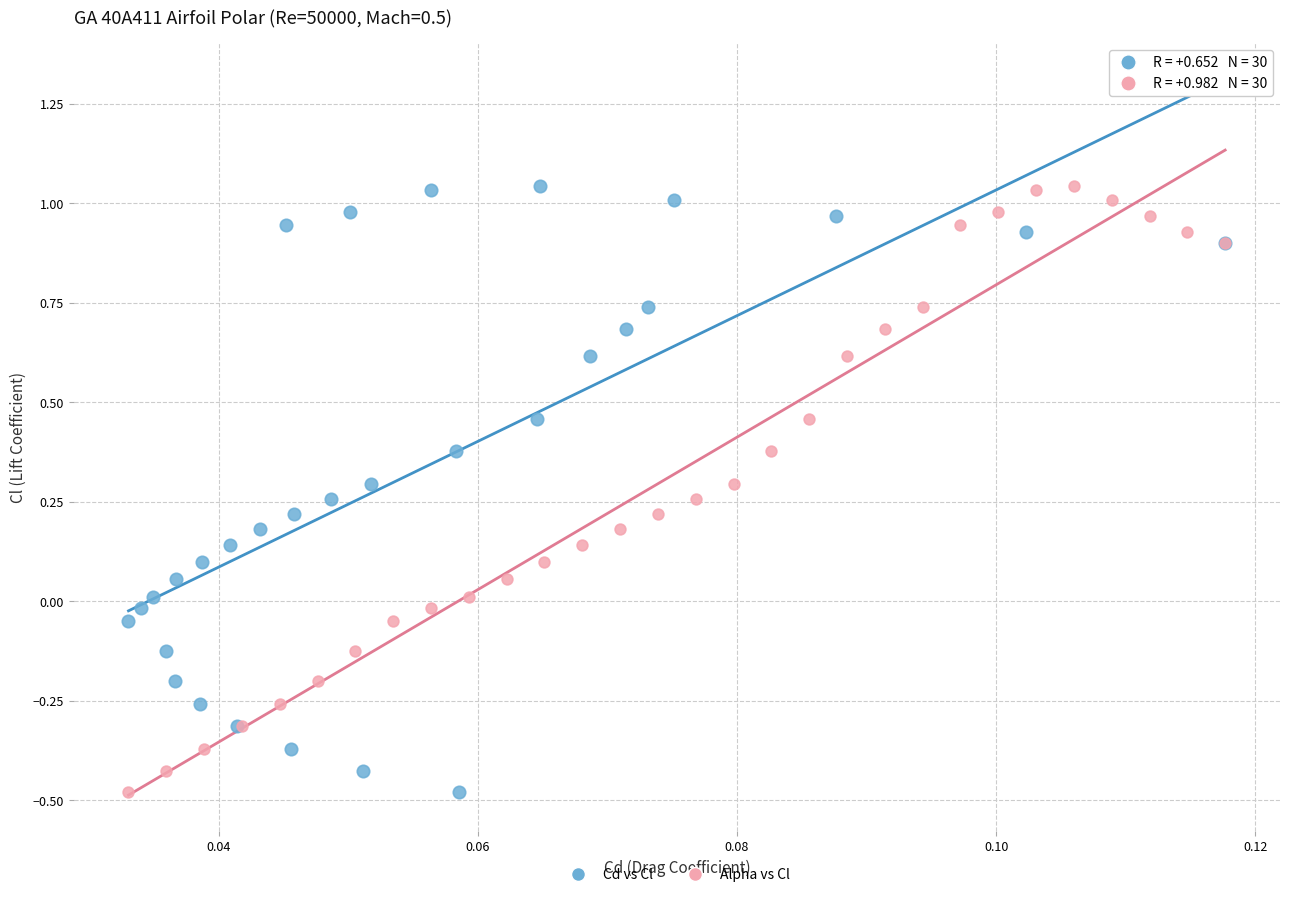

What are all the series names shown in the legend?

Cd vs Cl, Alpha vs Cl